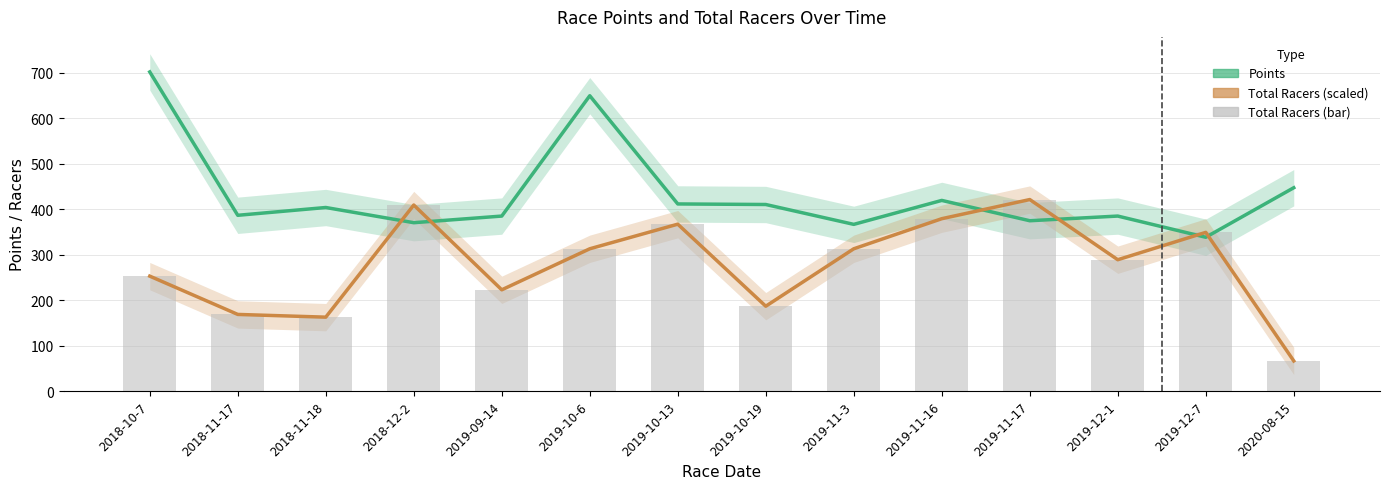

At which category is the sum across all series the highest?

2019-10-6